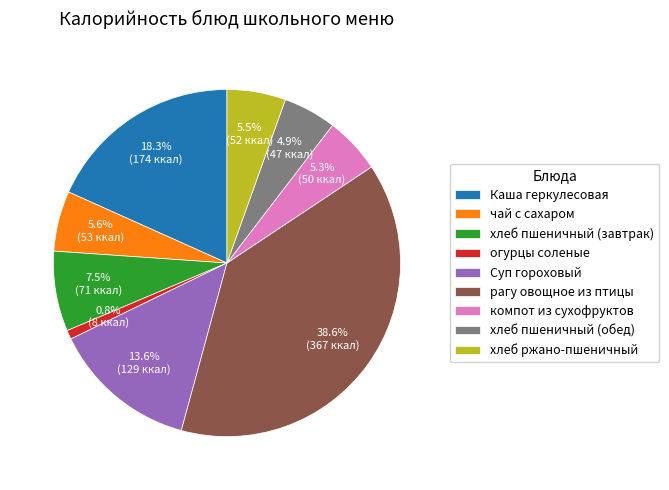

How much of the chart is everything except хлеб ржано-пшеничный?

94.5%